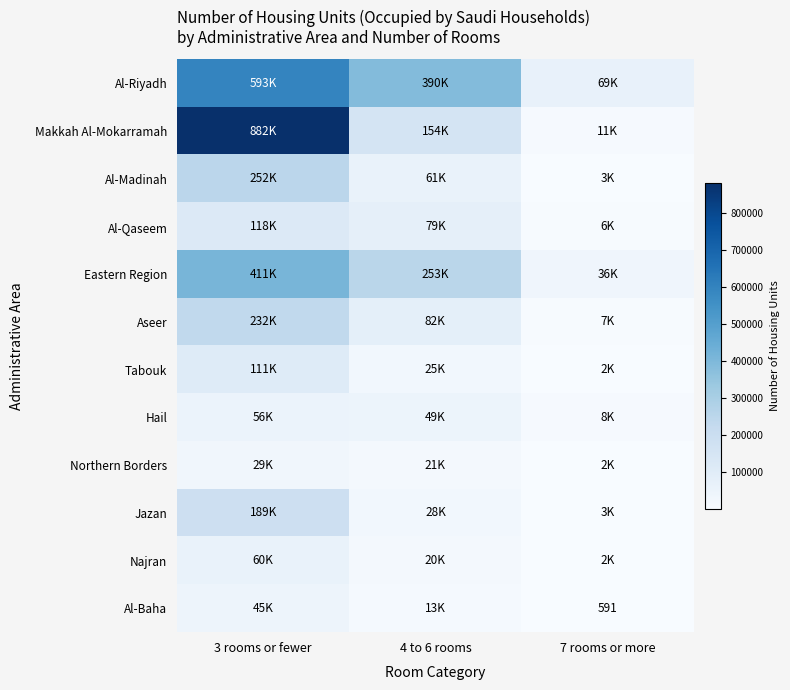

What is the average value of the Al-Baha series?

19687